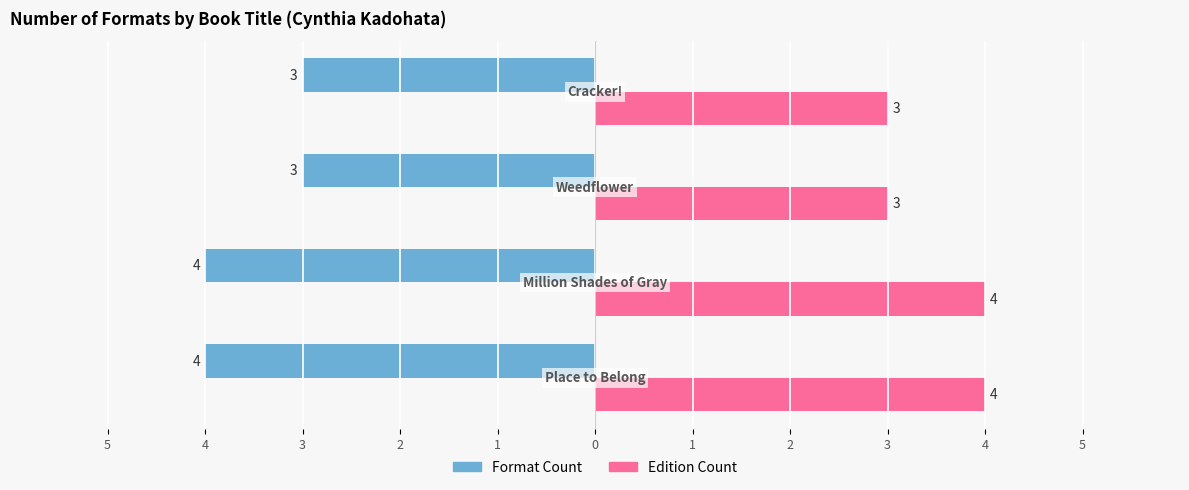

List the series in order of their overall mean, highest first.

Edition Count, Format Count